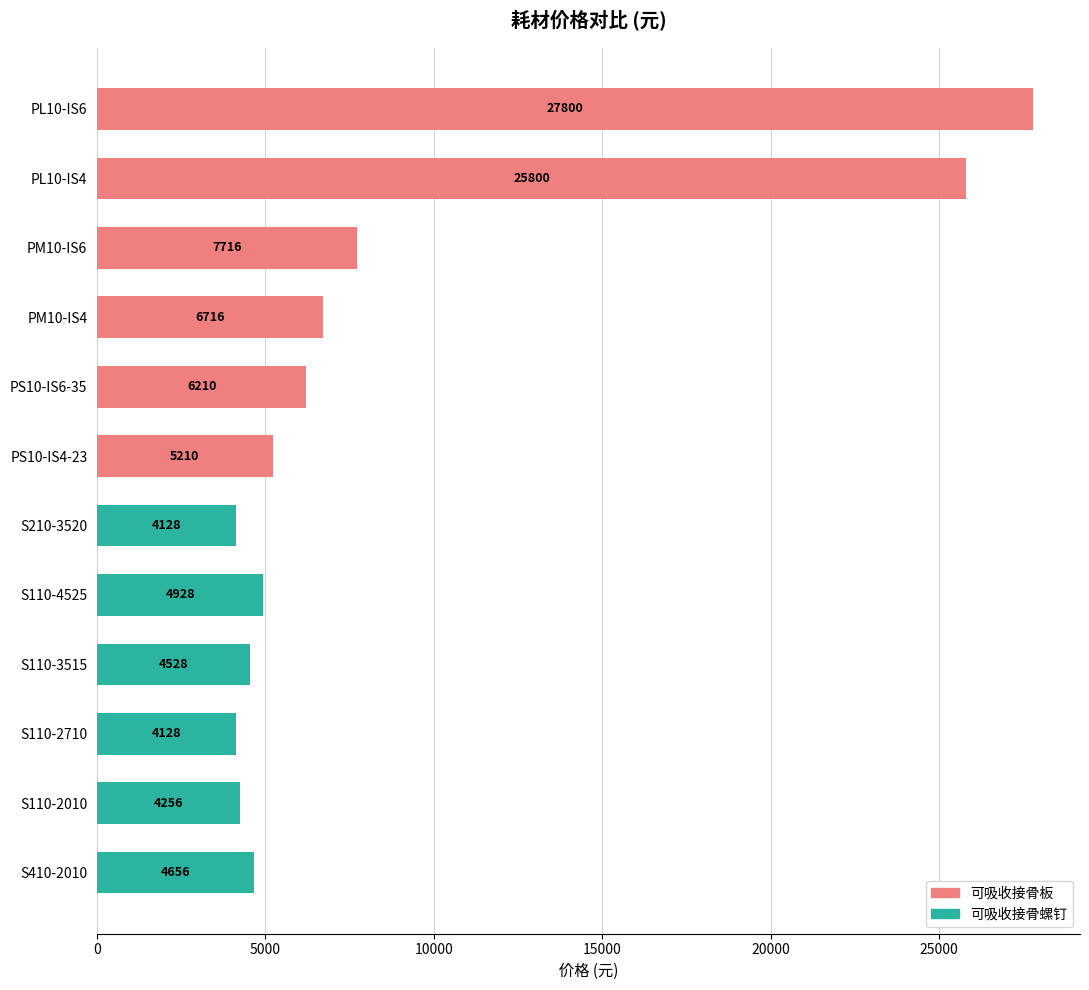

True or false: 可吸收接骨螺钉 has a value of 3141 at S110-3515.

False